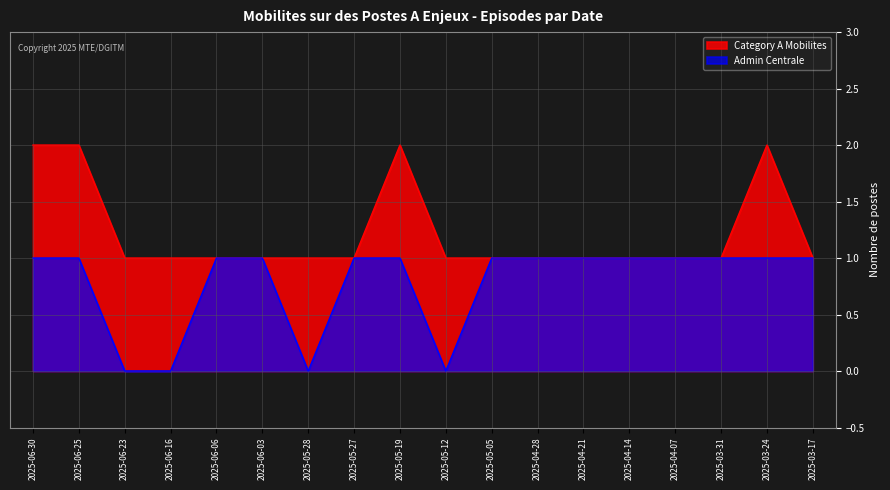

At which category is the sum across all series the highest?

2025-06-30